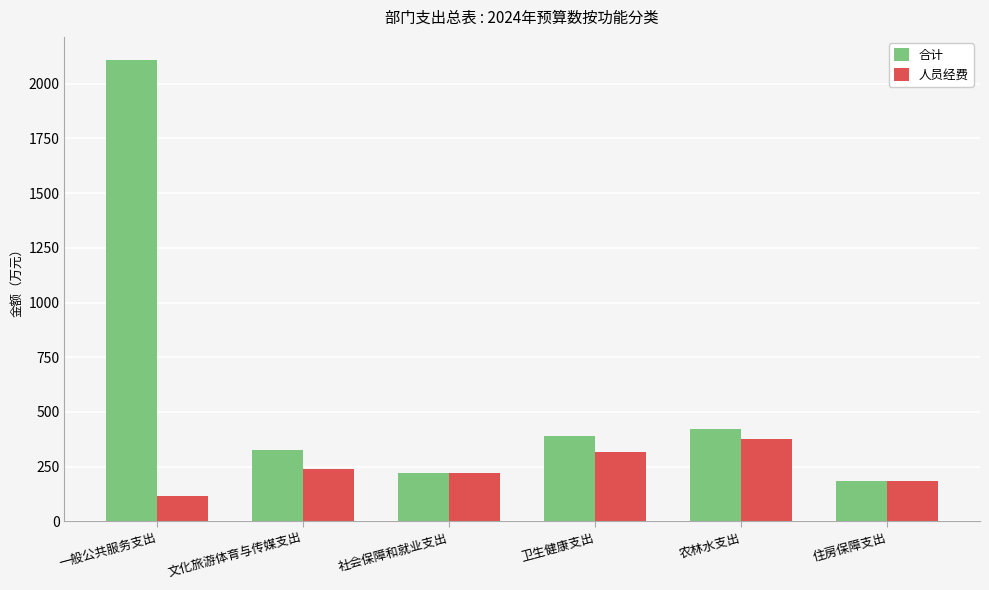

How many distinct data groups are displayed?

2